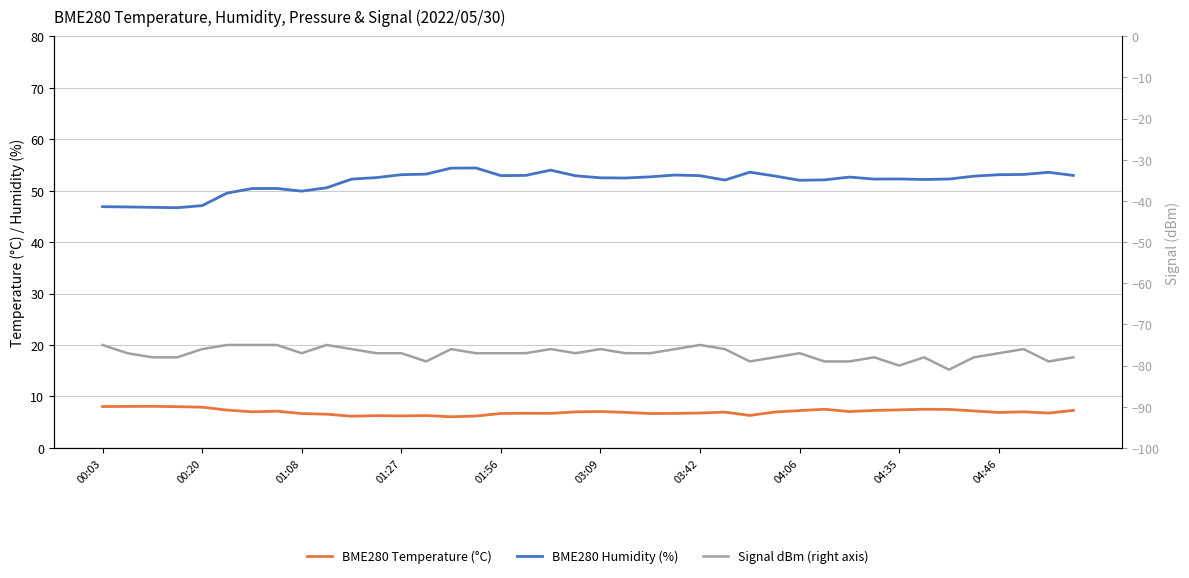

Which category has the highest value in the Signal dBm (right axis) series?

00:03